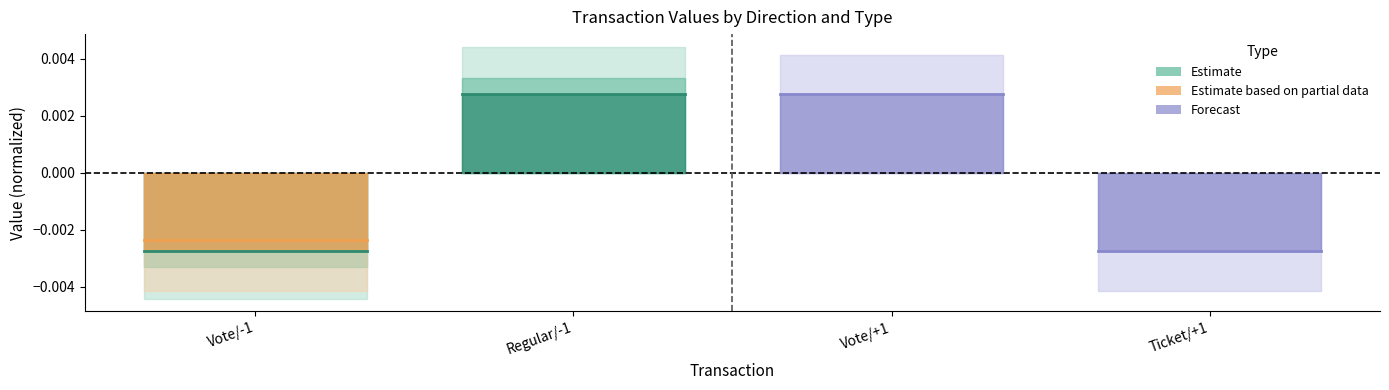

Is this an area chart (filled region under the line)?

No